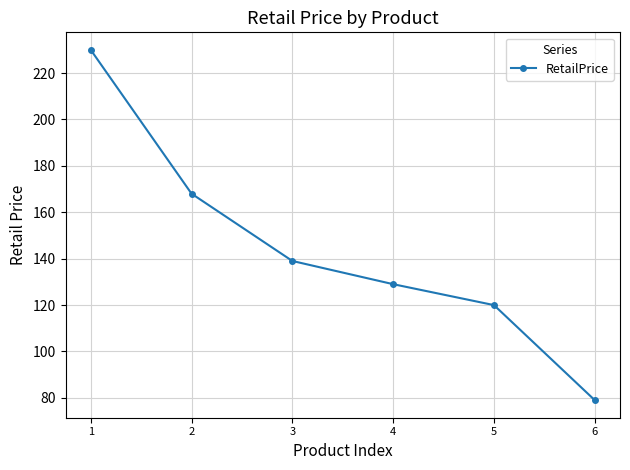

What is the average value?

144.2